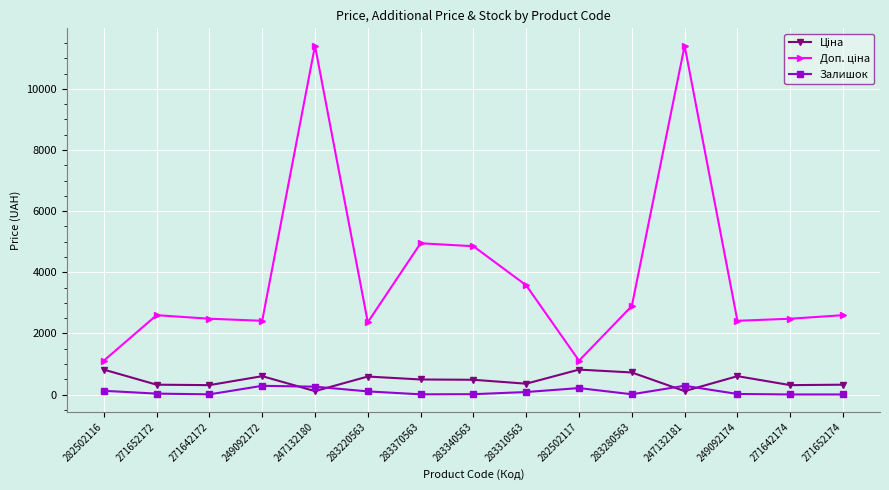

True or false: Залишок has a value of 260.0 at 247132180.

True